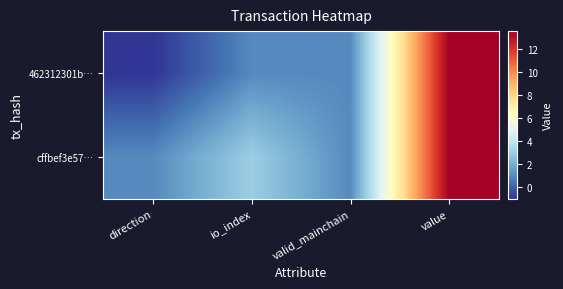

Reading left to right, transcribe all the data shown in this chart.

462312301b…: direction=-1.0	io_index=1.0	valid_mainchain=1.0	value=13.5
cffbef3e57…: direction=1.0	io_index=3.0	valid_mainchain=1.0	value=13.5